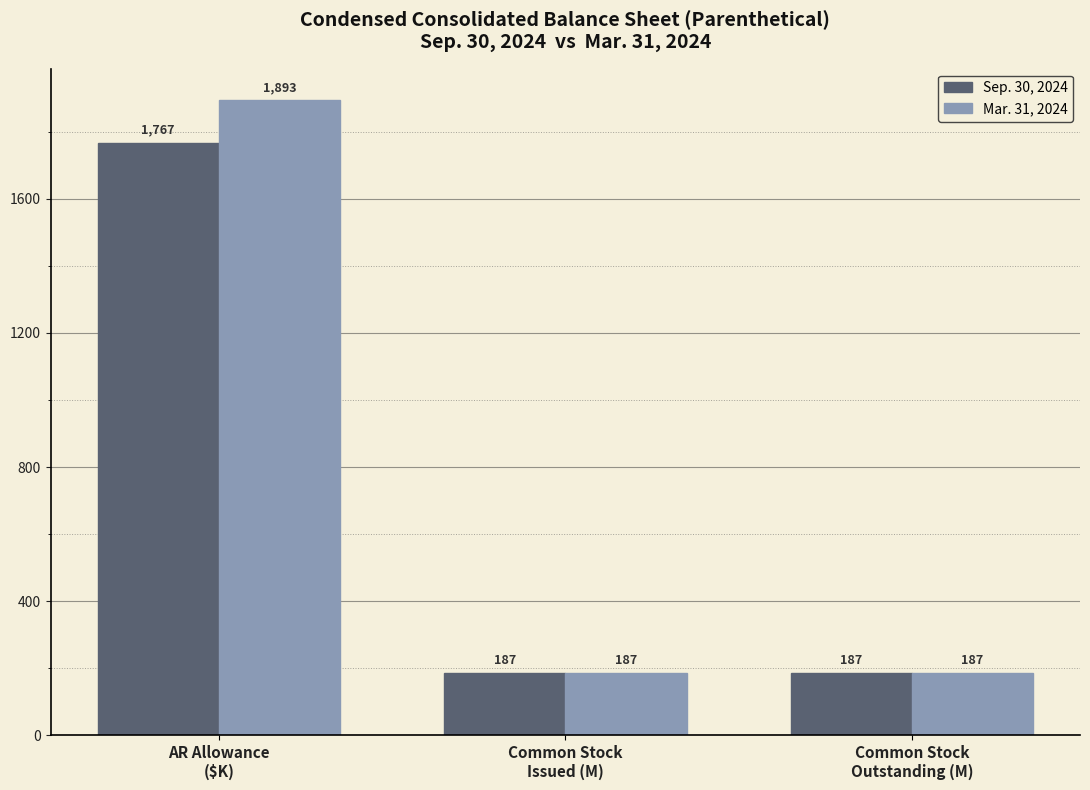

What is the label of the 2nd bar from the left?

Common Stock
Issued (M)